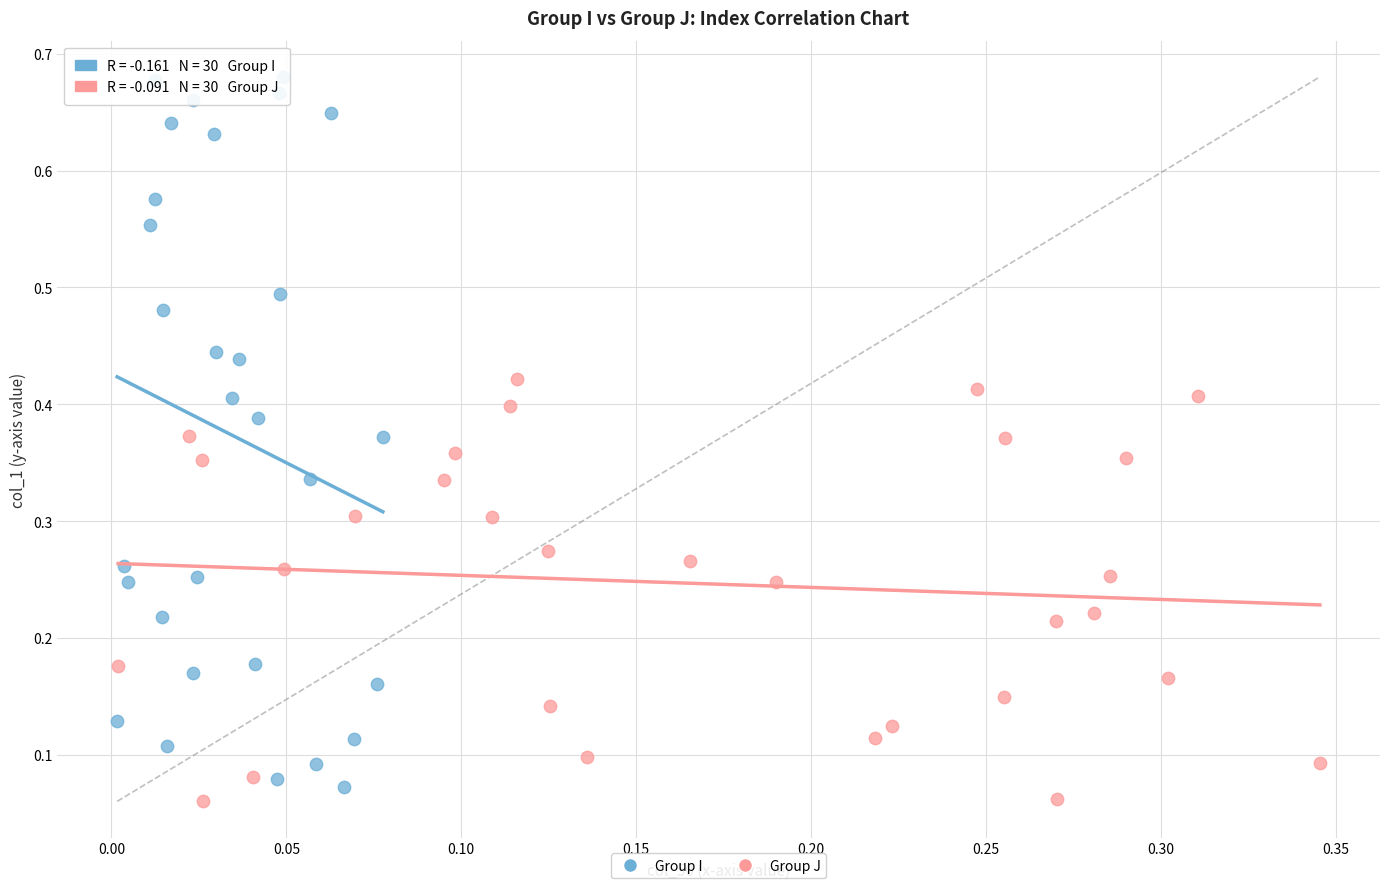

Which series contains the highest Y value?

Group I